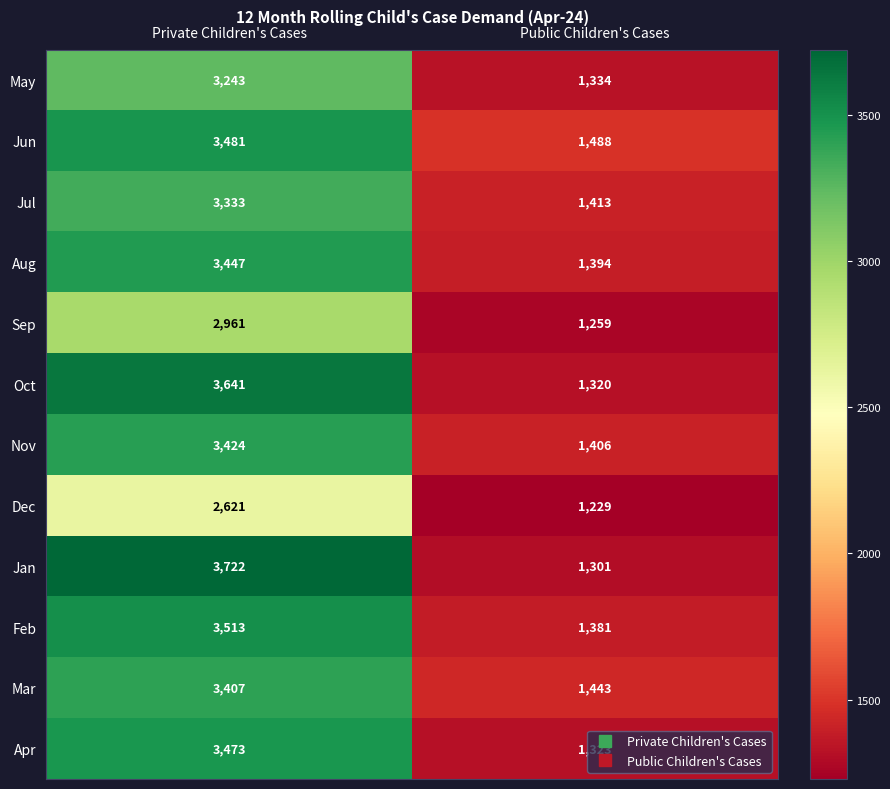

What is the difference between the highest and lowest values at Public Children's Cases?

259